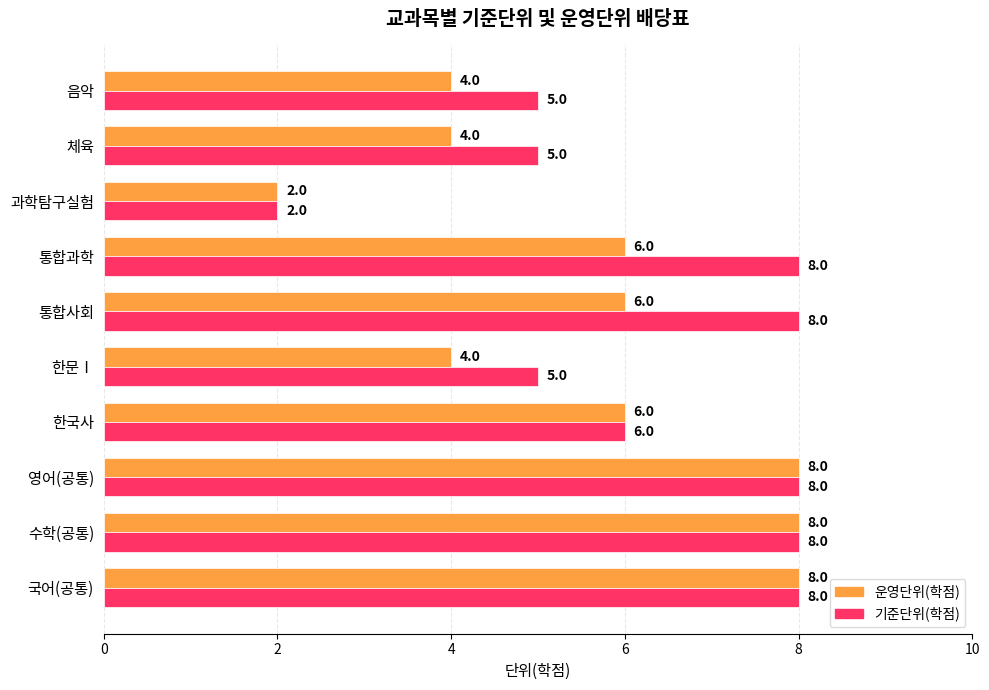

List the series in order of their overall mean, highest first.

기준단위(학점), 운영단위(학점)